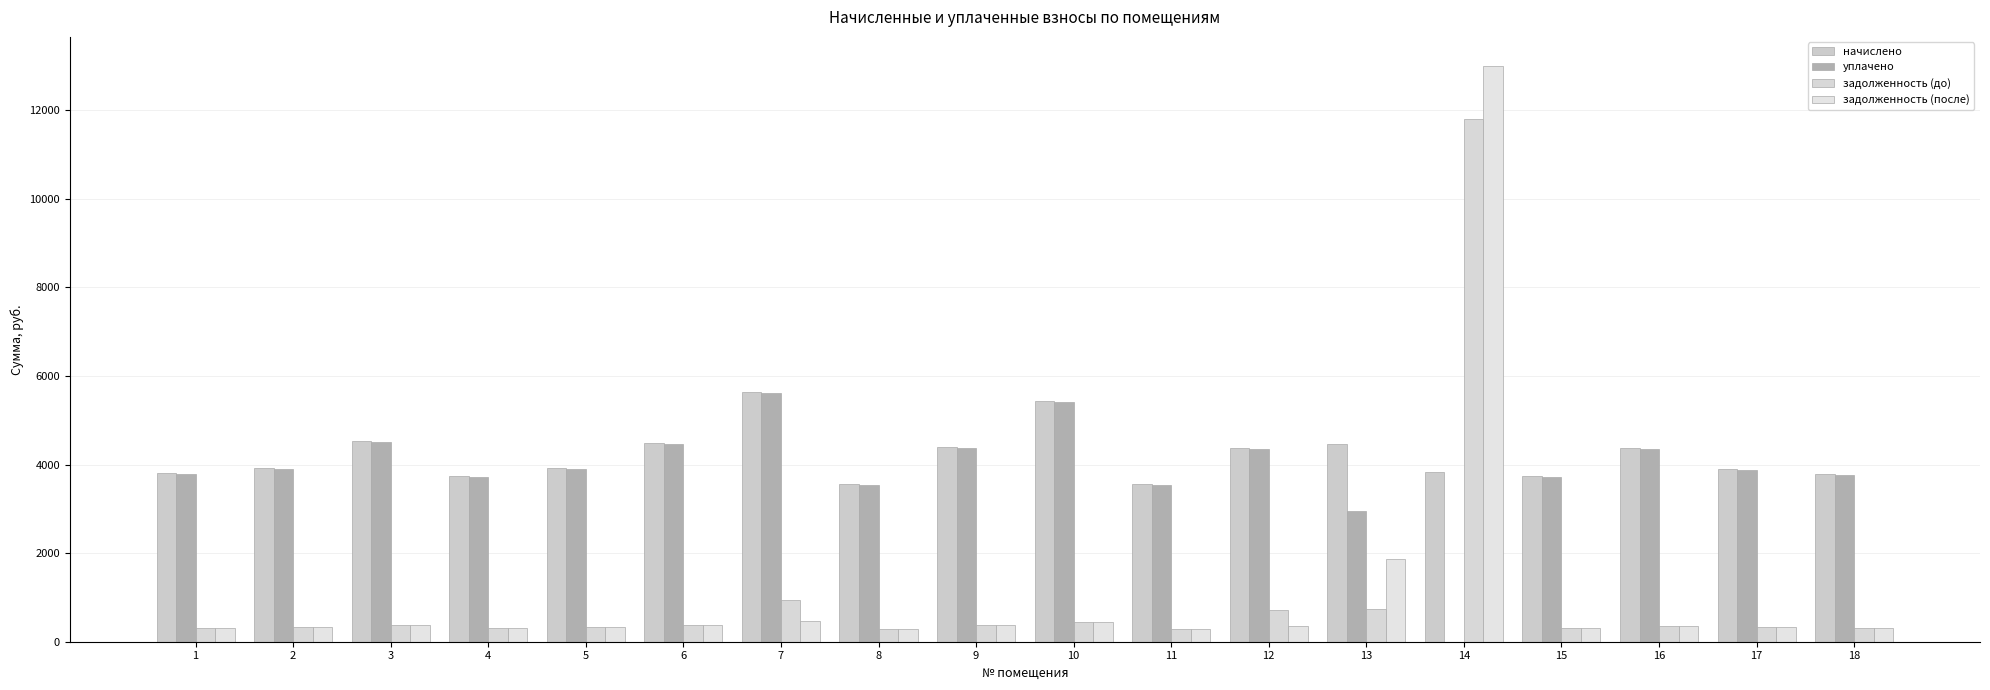

What is the difference between the highest and lowest values at 13?

3720.1